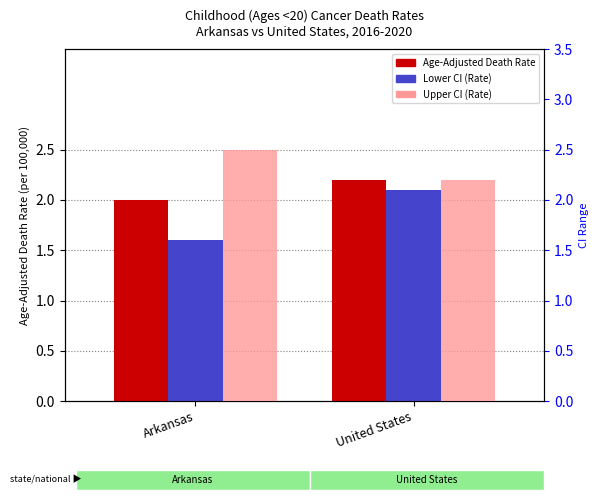

What is the difference between the maximum and minimum values in the Age-Adjusted Death Rate series?

0.2